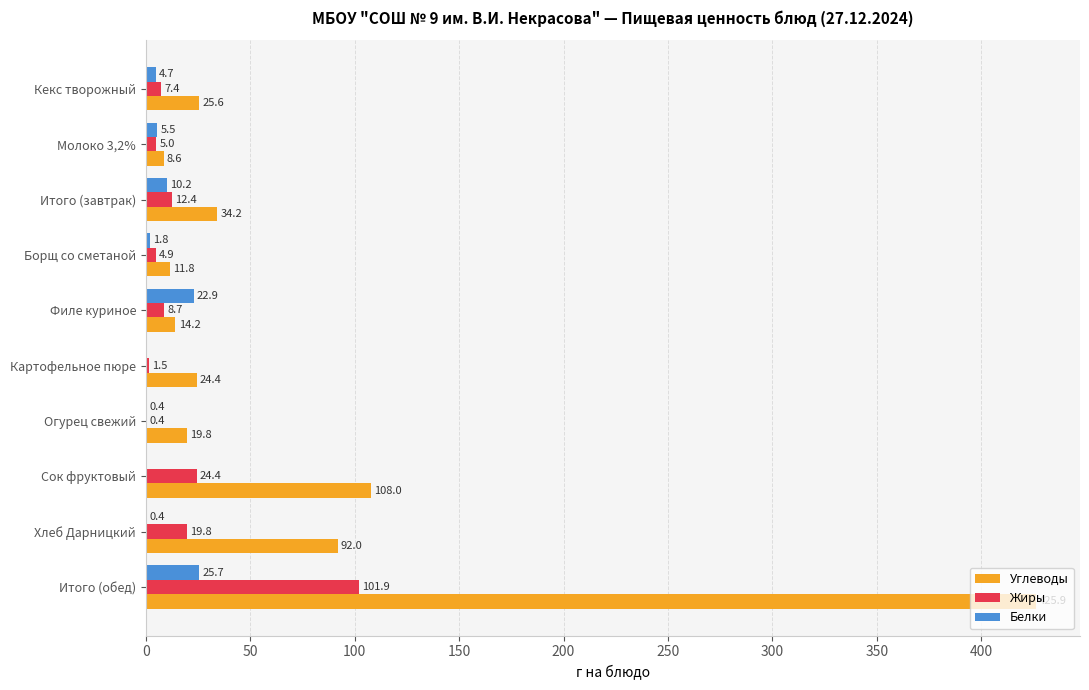

At which category is the sum across all series the highest?

Итого (обед)